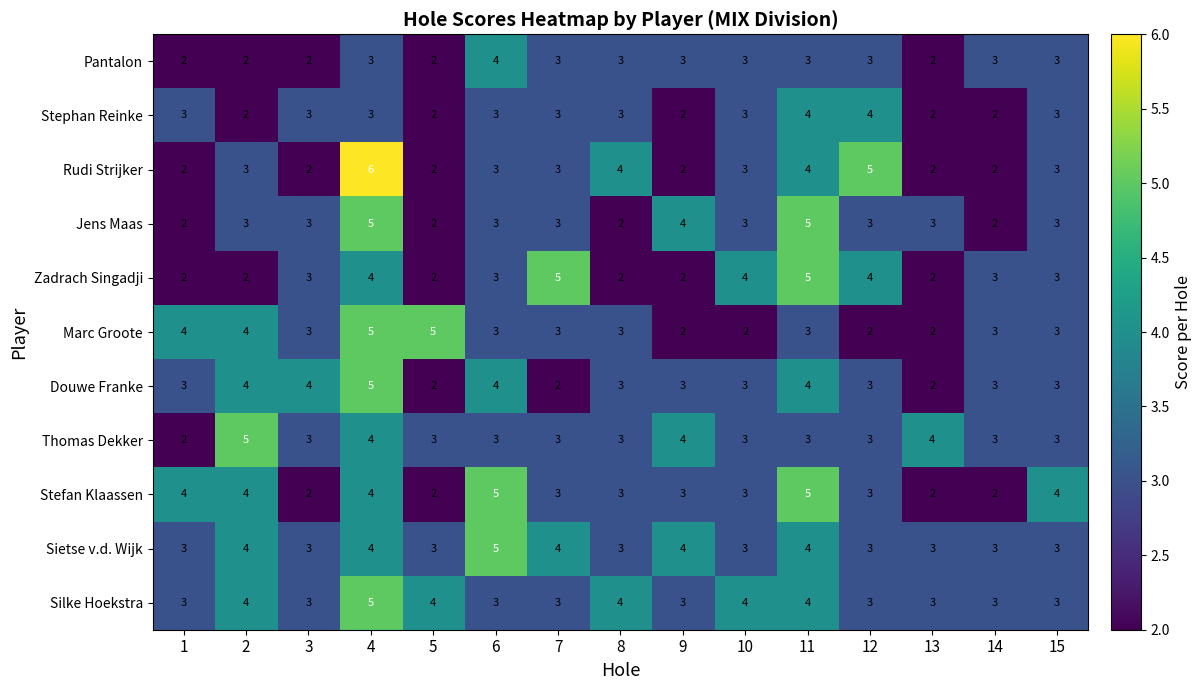

What is the total value across all series at 12?

36